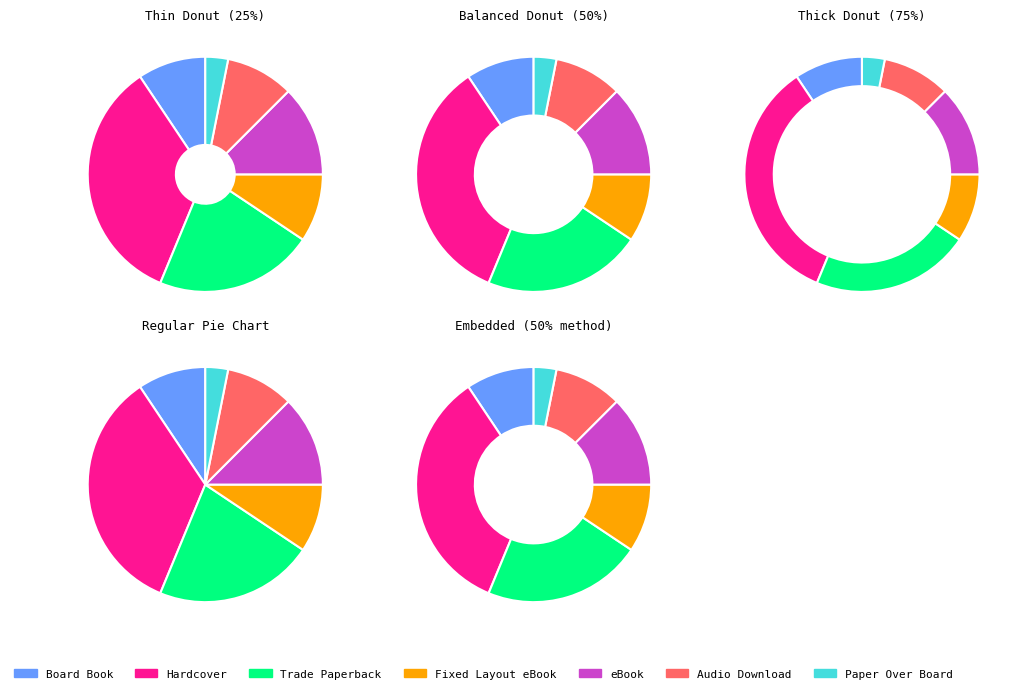

To the nearest percent, what is the difference between the largest and smallest slice percentages?

31%